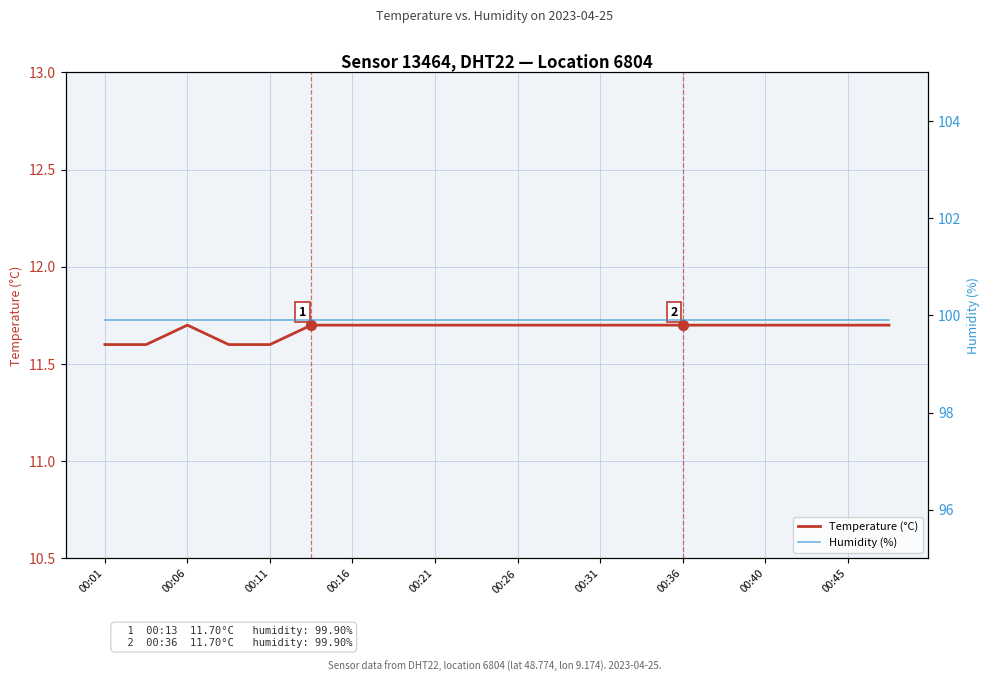

Which series has the largest total across all categories?

Humidity (%)